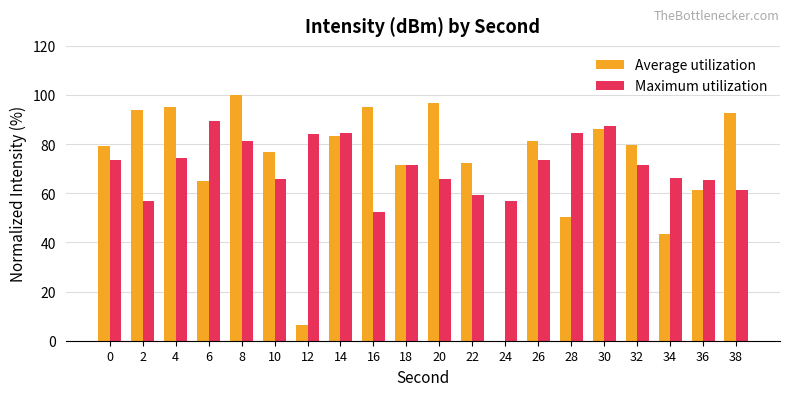

What is the approximate value of Maximum utilization at 8?

81.5